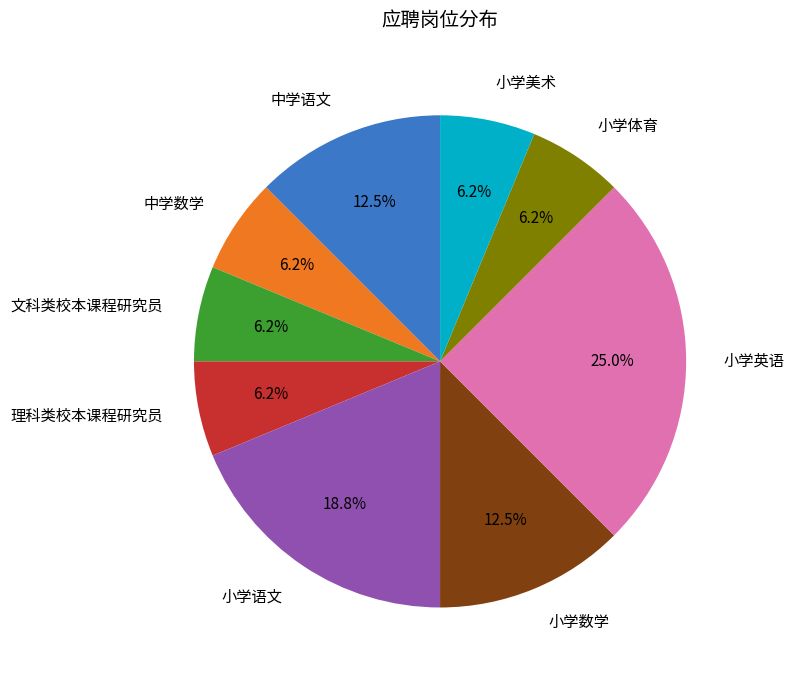

Combined, do 理科类校本课程研究员 and 小学数学 account for over 50%?

No